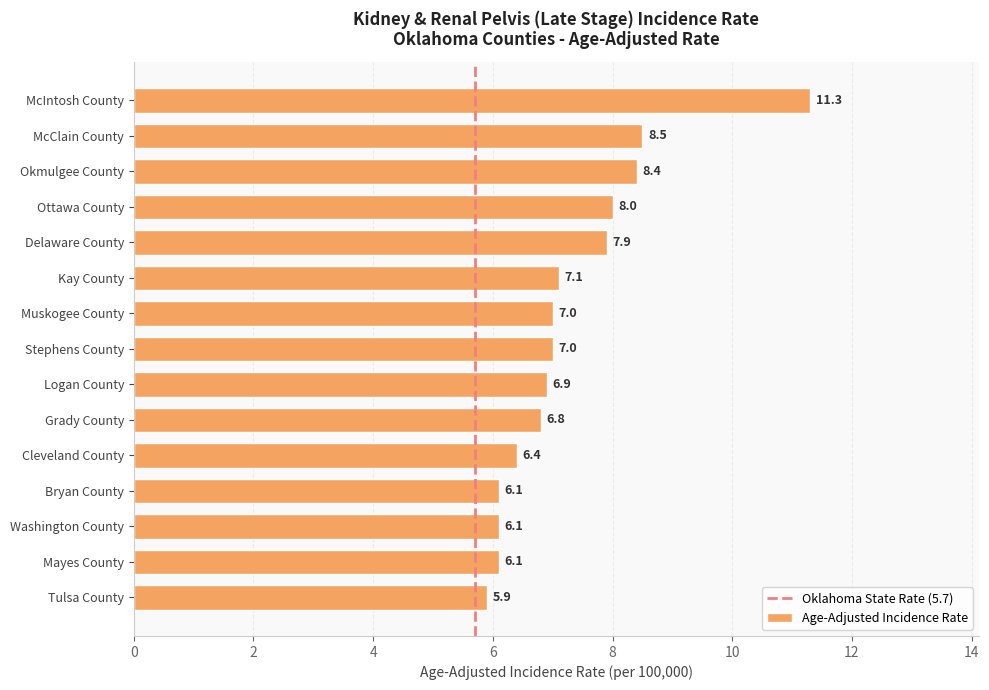

What is the sum of the values at Washington County and Bryan County?

12.2